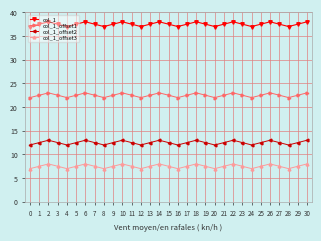

What is the smallest value displayed?

7.0